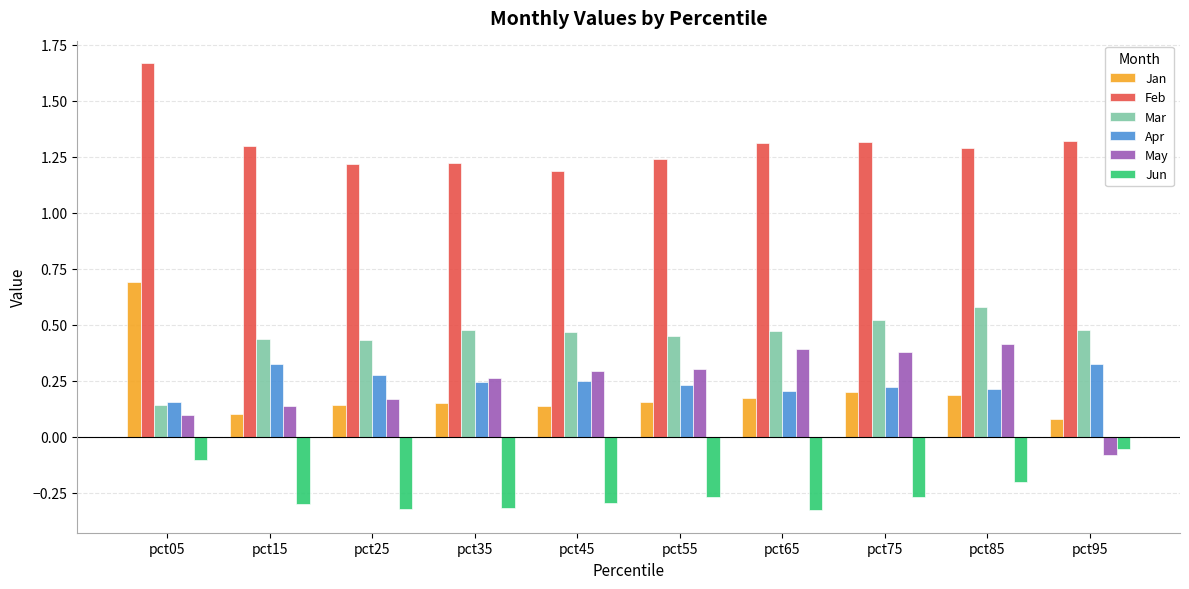

At pct85, list the series in order from largest to smallest.

Feb, Mar, May, Apr, Jan, Jun